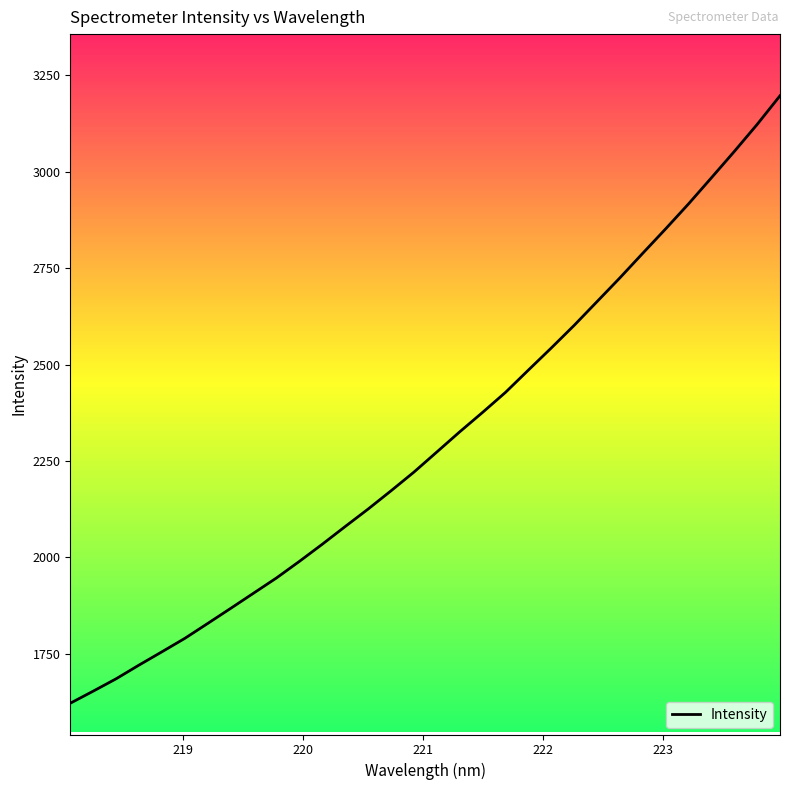

True or false: the data has more than 0 interior local peaks.

False